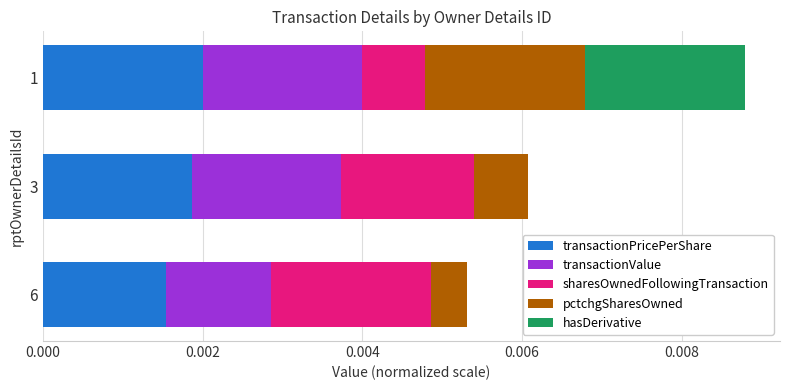

True or false: transactionPricePerShare has a value of 0.0 at 6.

True